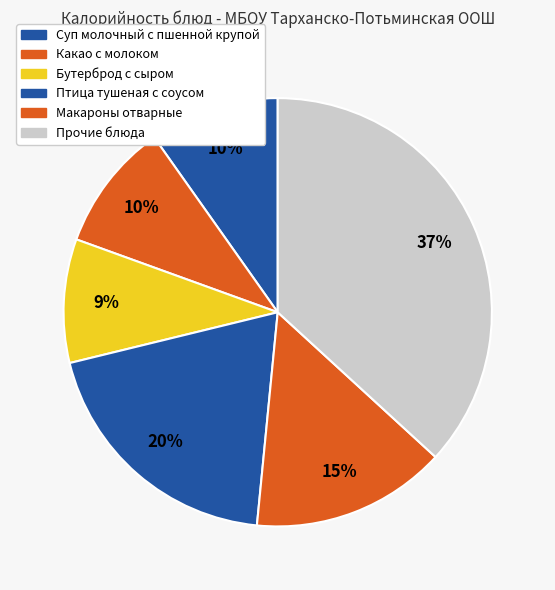

Count the number of slices in the pie.

6